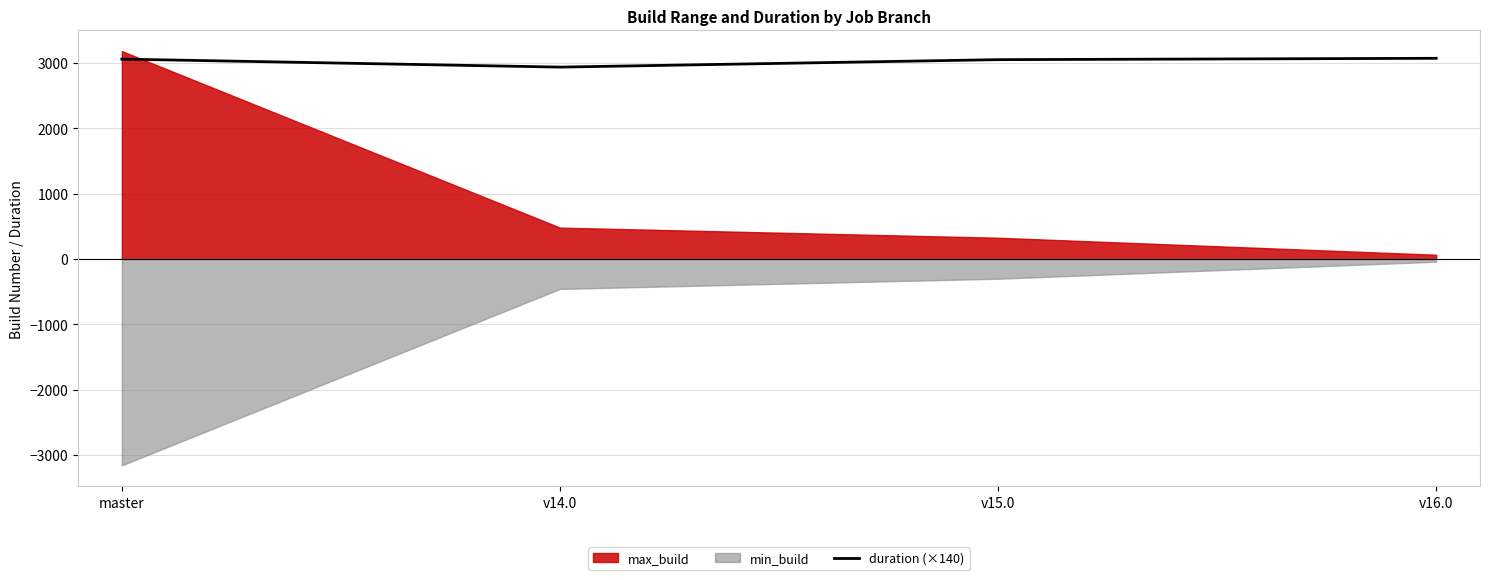

How many interior local valleys does the duration (×140) series have?

1